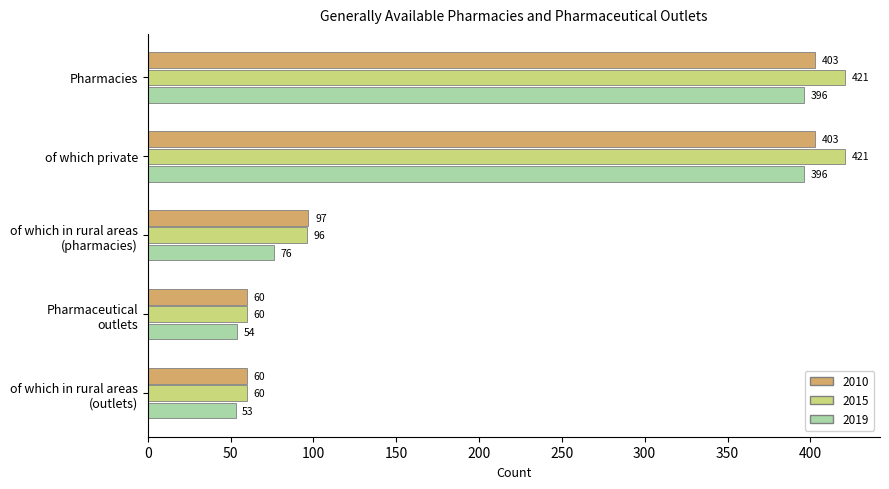

What is the difference between the highest and lowest values at Pharmaceutical
outlets?

6